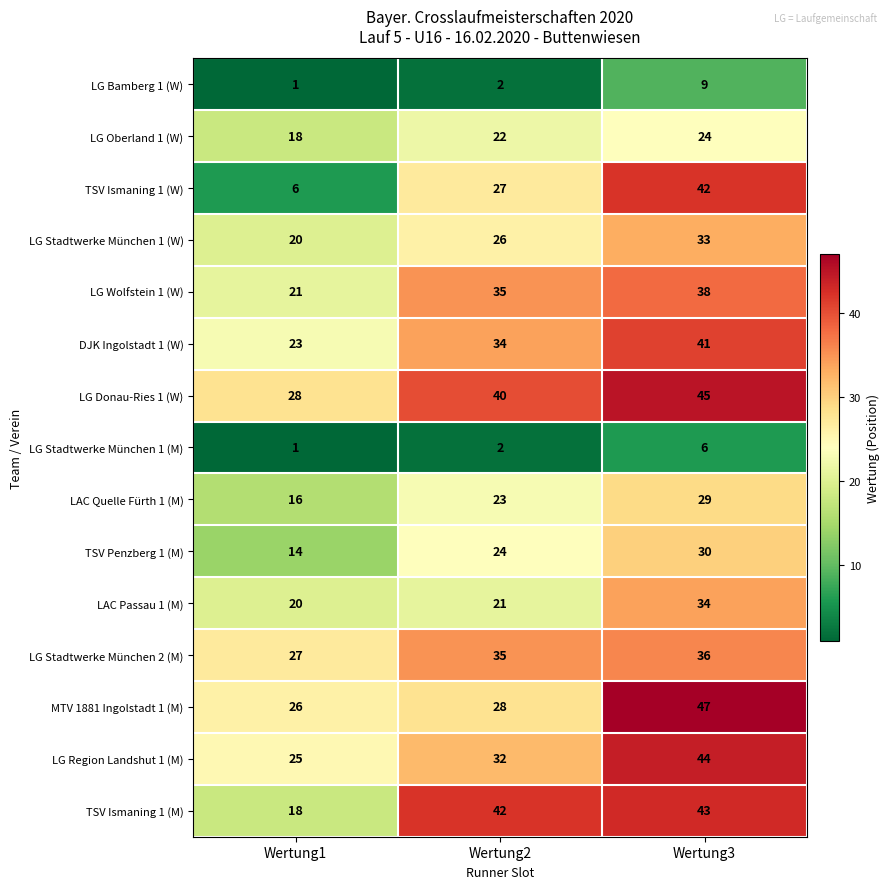

At which label is LAC Quelle Fürth 1 (M) closest to 22?

Wertung2